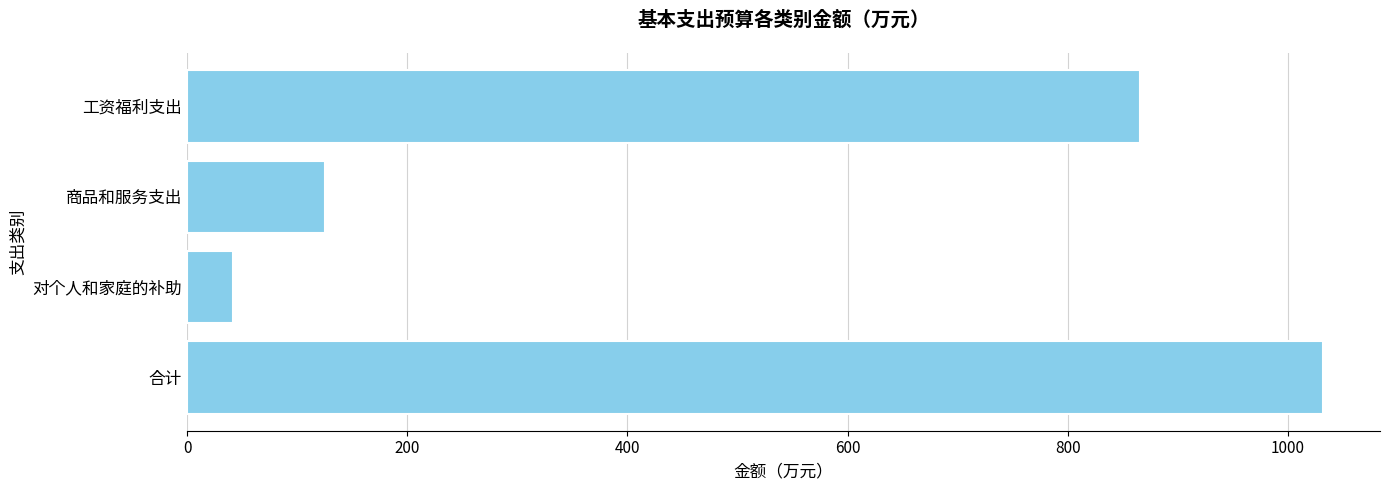

How many distinct data groups are displayed?

1